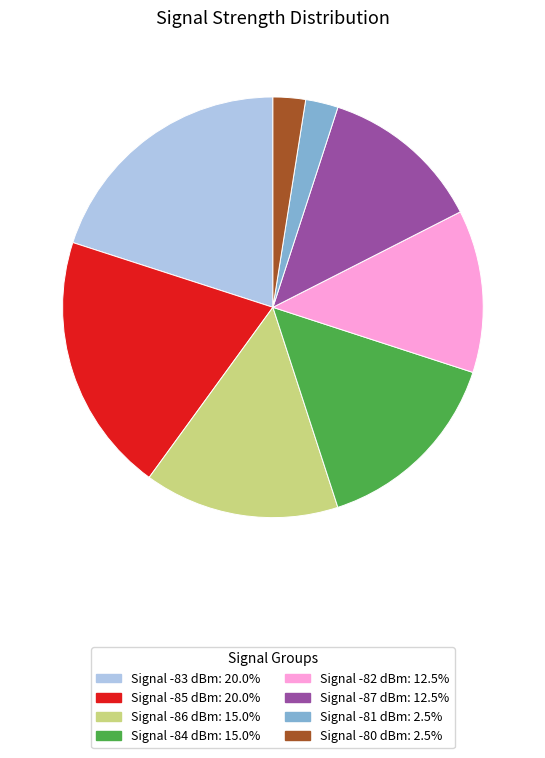

How many segments does this pie chart have?

8